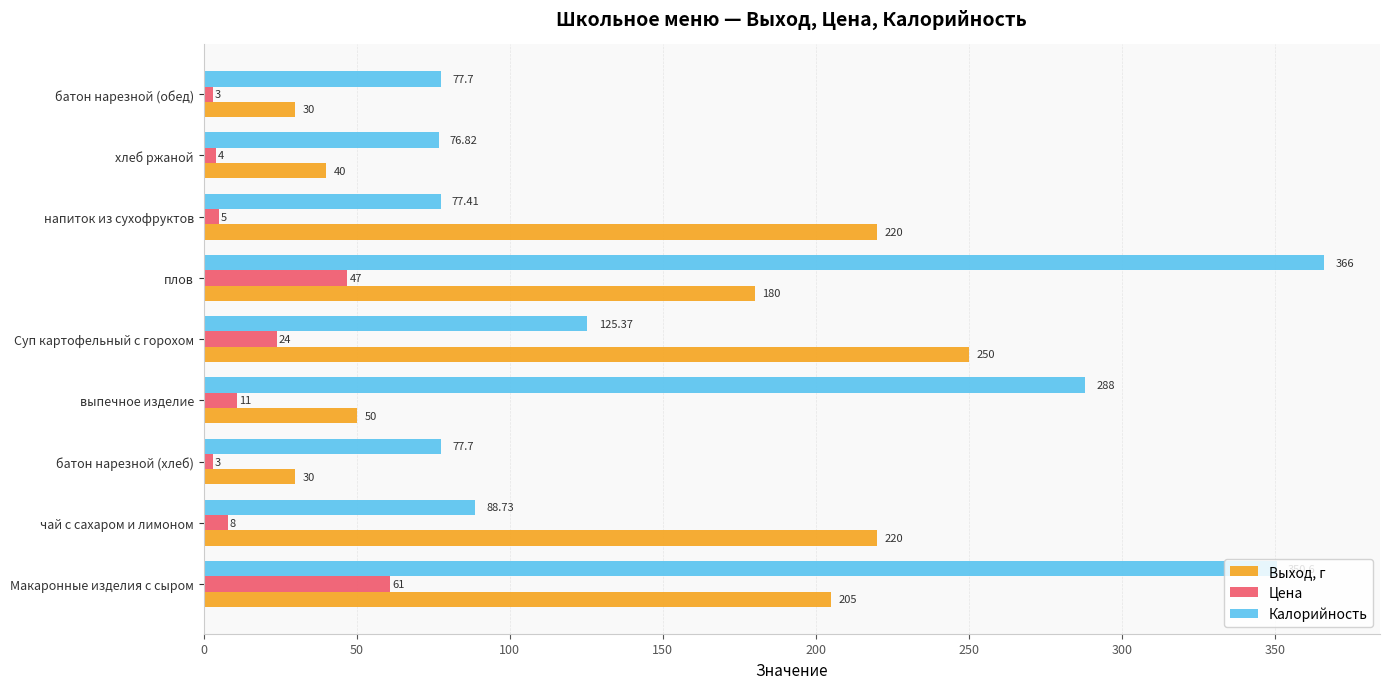

At which category is the sum across all series the highest?

Макаронные изделия с сыром